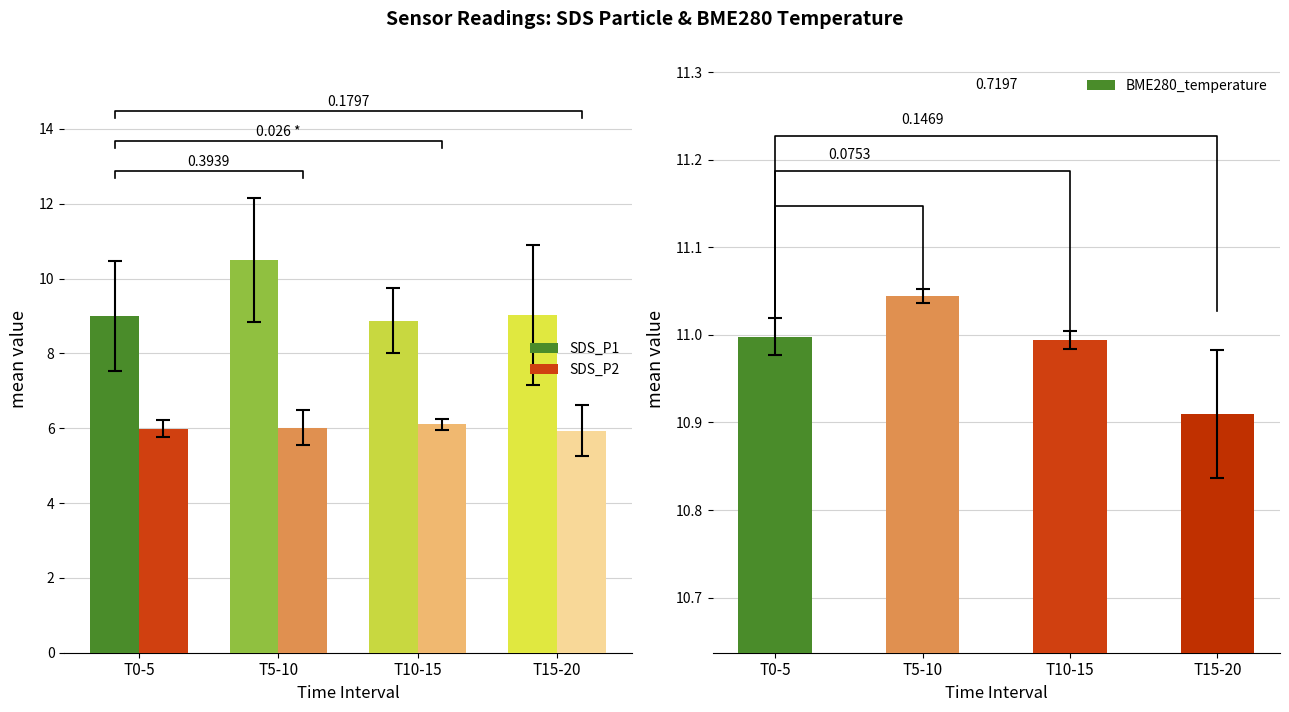

What are all the series names shown in the legend?

SDS_P1, SDS_P2, BME280_temperature